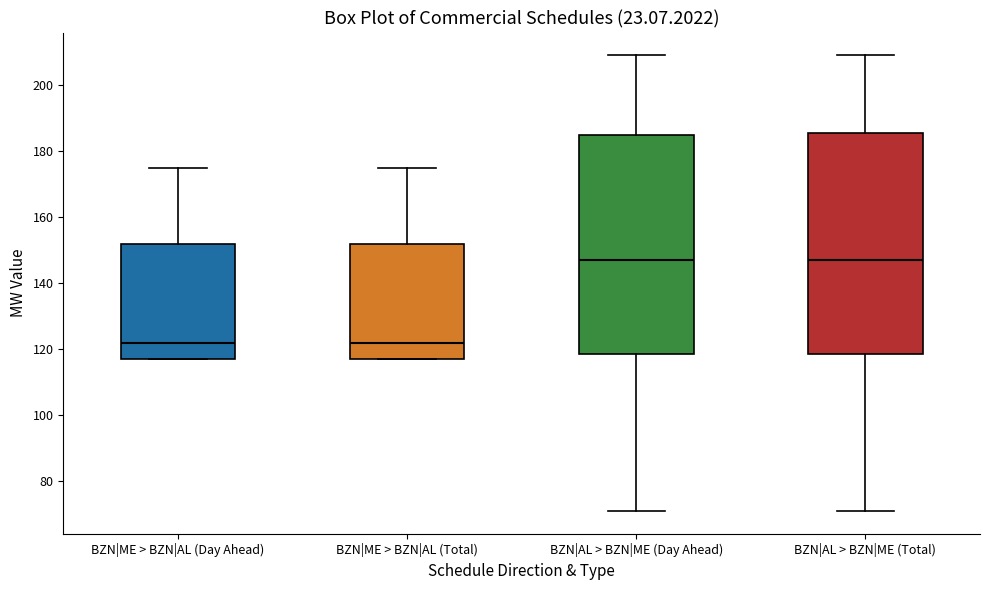

Reading left to right, transcribe this box plot: for each box, give where its median line is, the range the box spans, and where its two whiskers end, as read against the y-axis. The values are not printed on the chart, so give them approximately, as read against the axis.

BZN|ME > BZN|AL (Day Ahead): median 122, box 118 to 152, whiskers 118 to 176
BZN|ME > BZN|AL (Total): median 122, box 118 to 152, whiskers 118 to 176
BZN|AL > BZN|ME (Day Ahead): median 148, box 118 to 184, whiskers 72 to 210
BZN|AL > BZN|ME (Total): median 148, box 118 to 186, whiskers 72 to 210